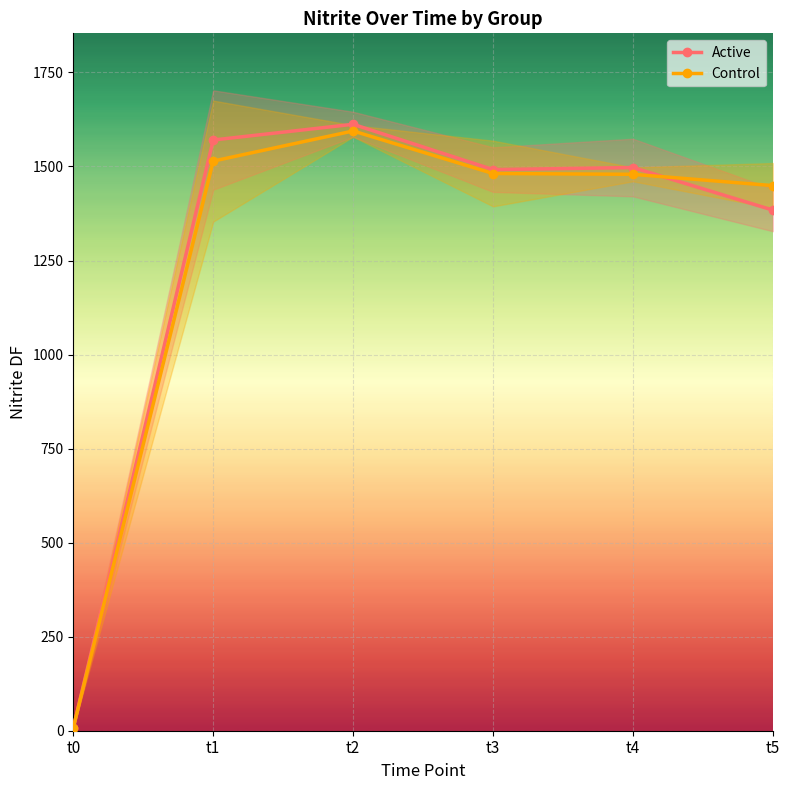

Which series has the widest spread of values?

Active